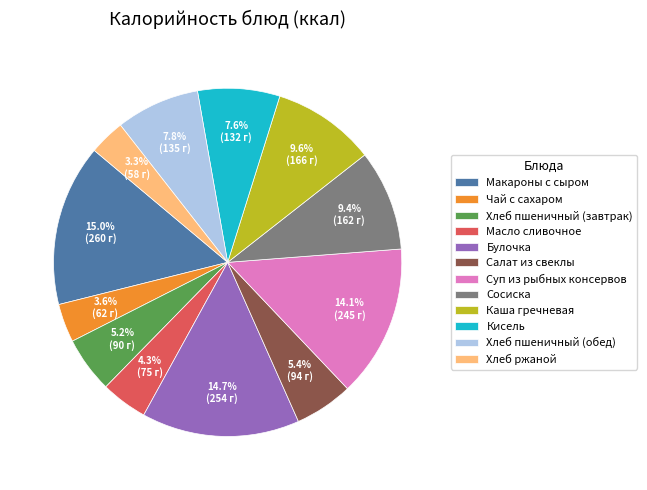

Is there any slice that represents more than half of the pie?

No